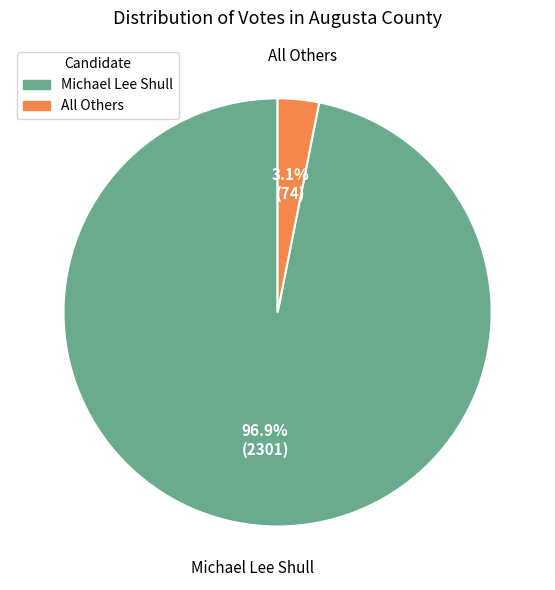

To the nearest percent, what percentage of the pie is Michael Lee Shull?

97%